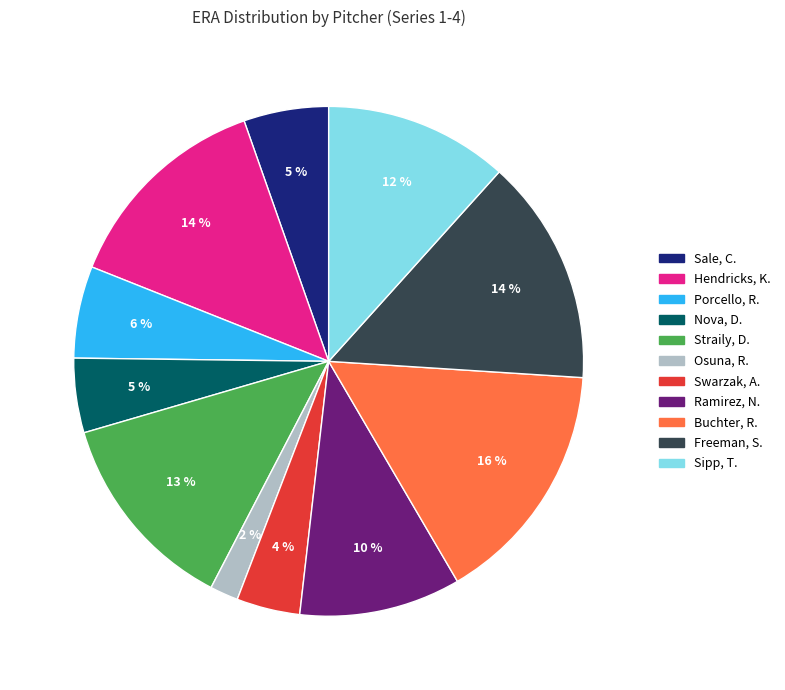

True or false: Osuna, R. accounts for 2% of the total.

True